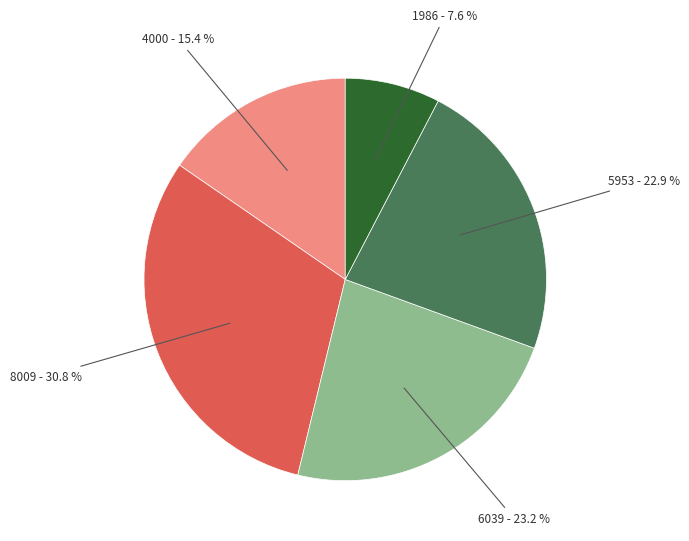

Is there any slice that represents more than half of the pie?

No